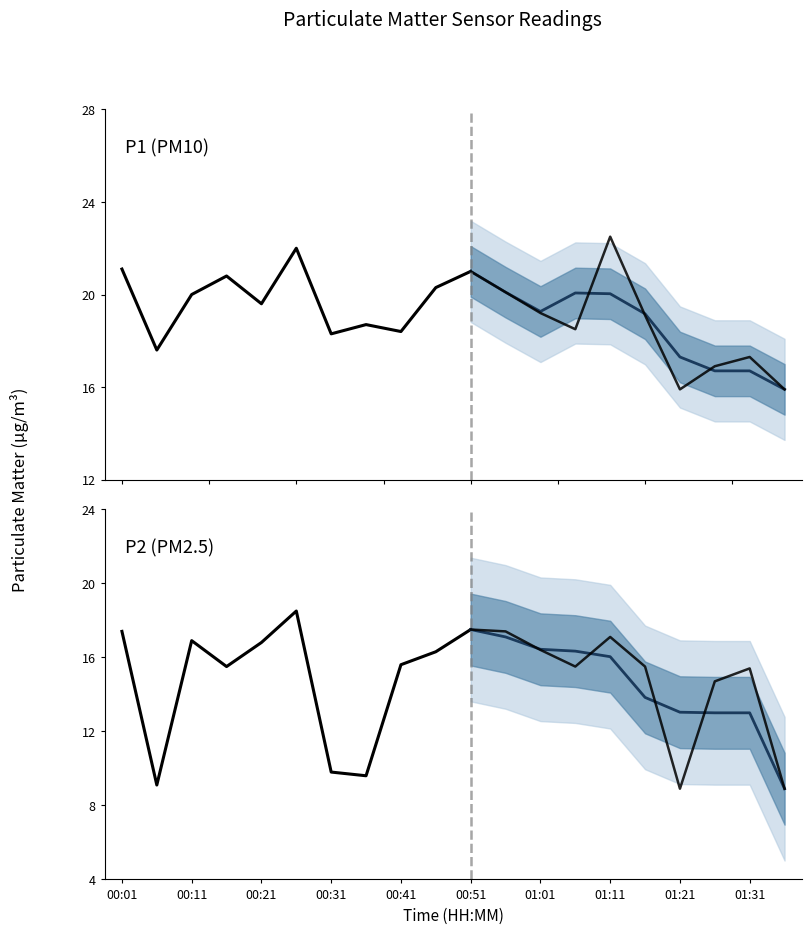

How many distinct data groups are displayed?

1